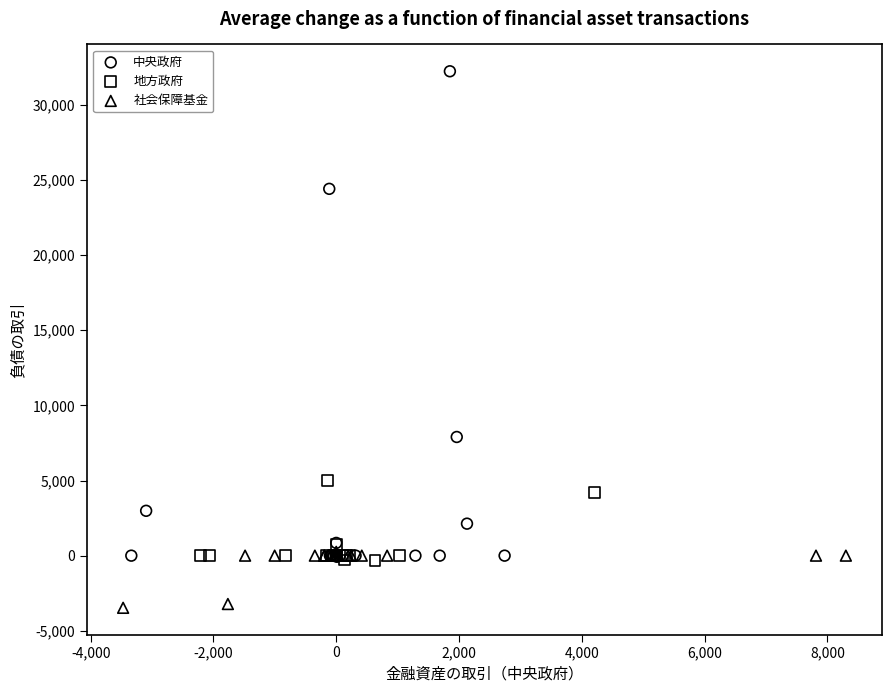

Which series contains the lowest Y value?

社会保障基金